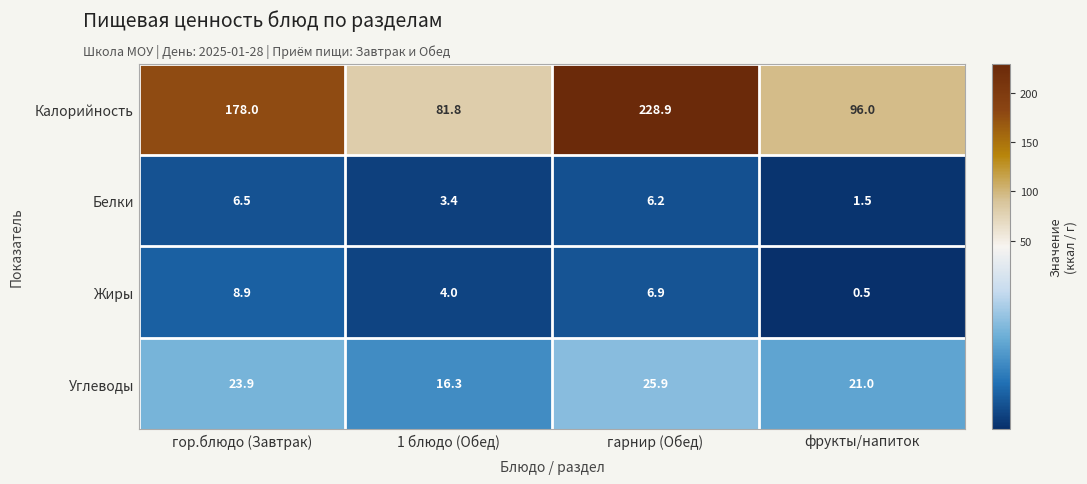

What is the sum of the Жиры values at 1 блюдо (Обед) and фрукты/напиток?

4.5